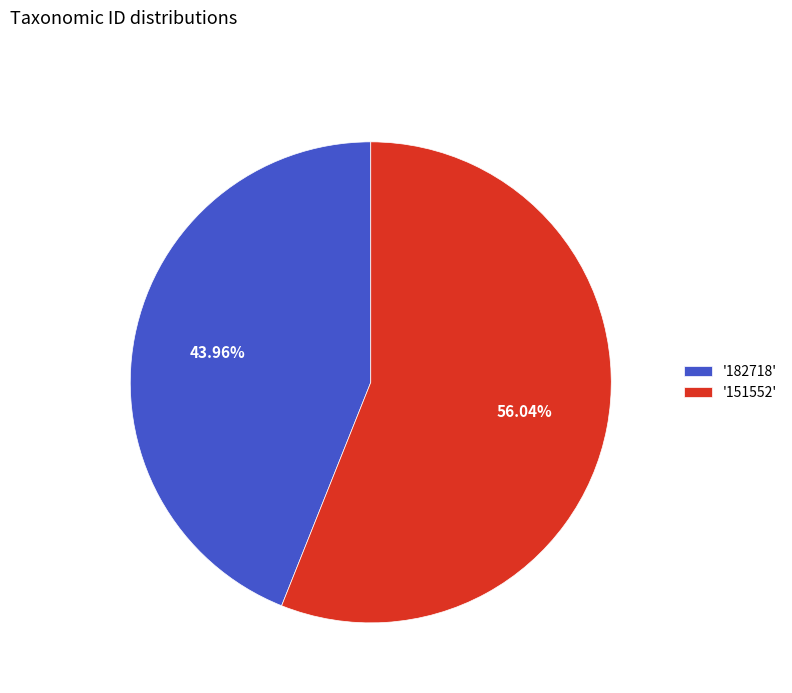

To the nearest percent, what is the average slice percentage?

50%